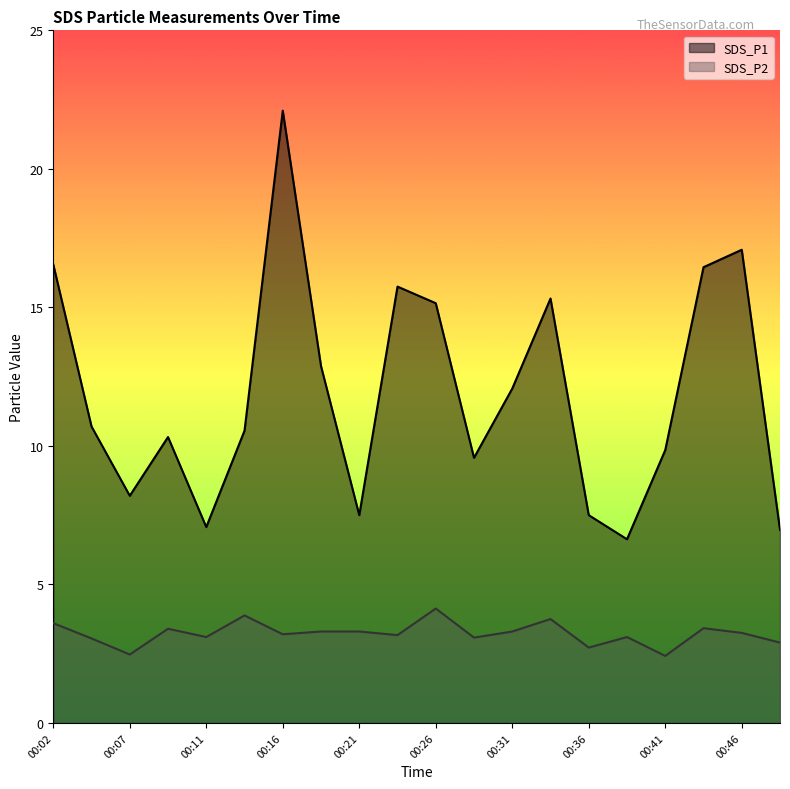

List the series in order of their overall mean, highest first.

SDS_P1, SDS_P2